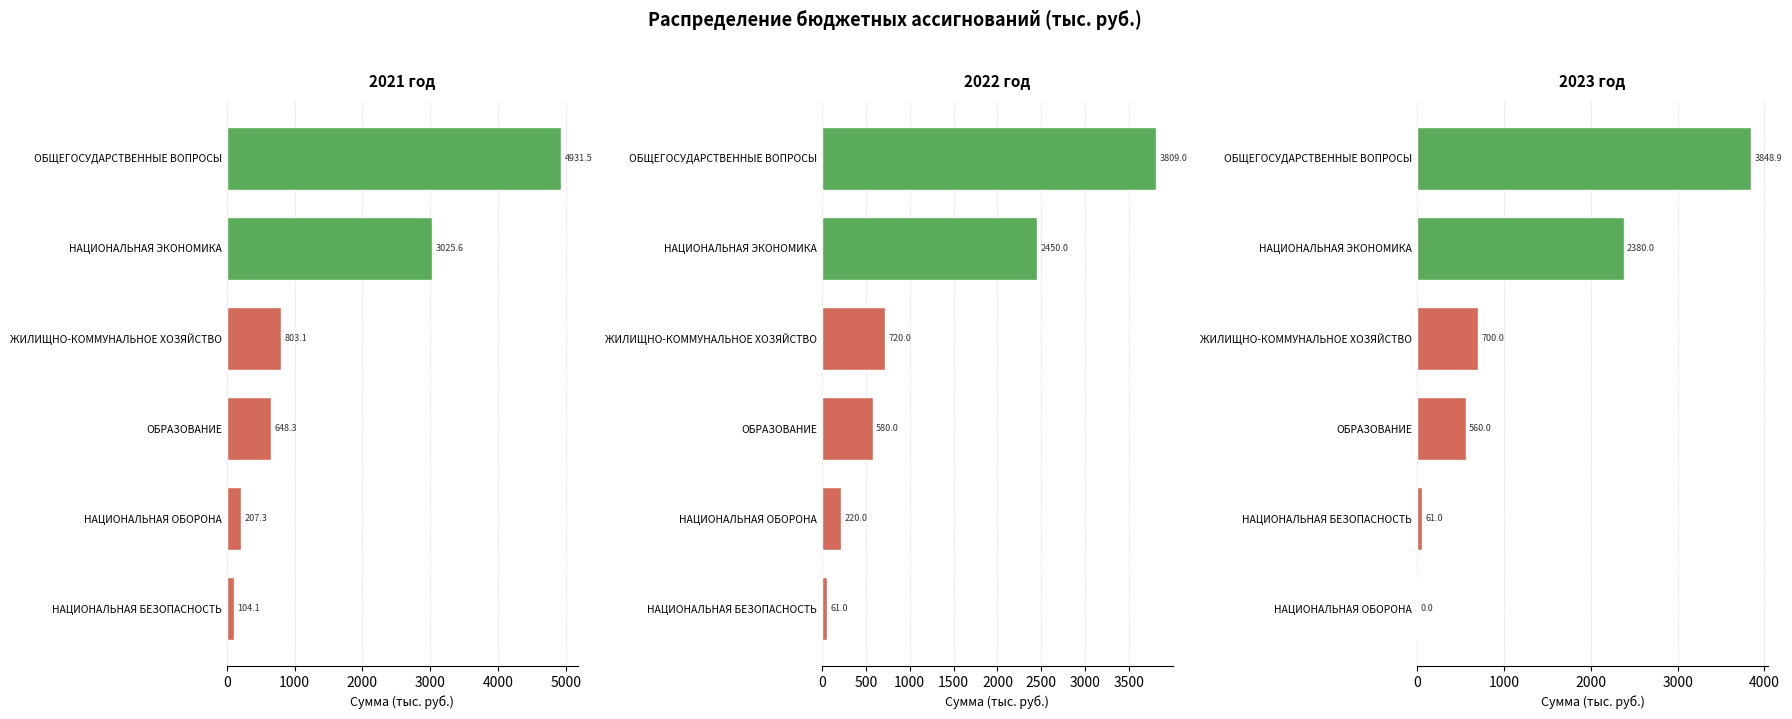

What is the difference between the maximum and minimum values in the 2022 год series?

3748.0